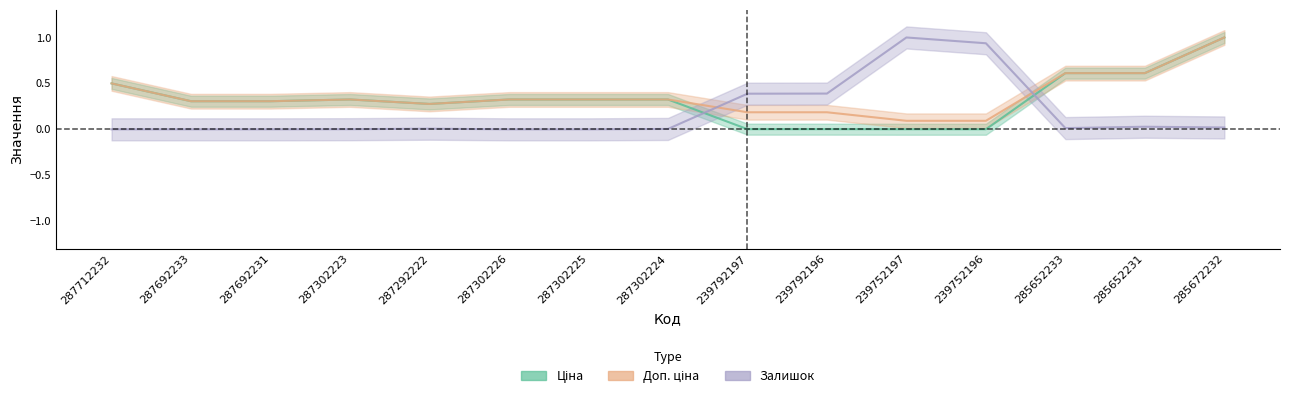

Is the value of Залишок at 287302223 greater than the value of Доп. ціна at 287302224?

No